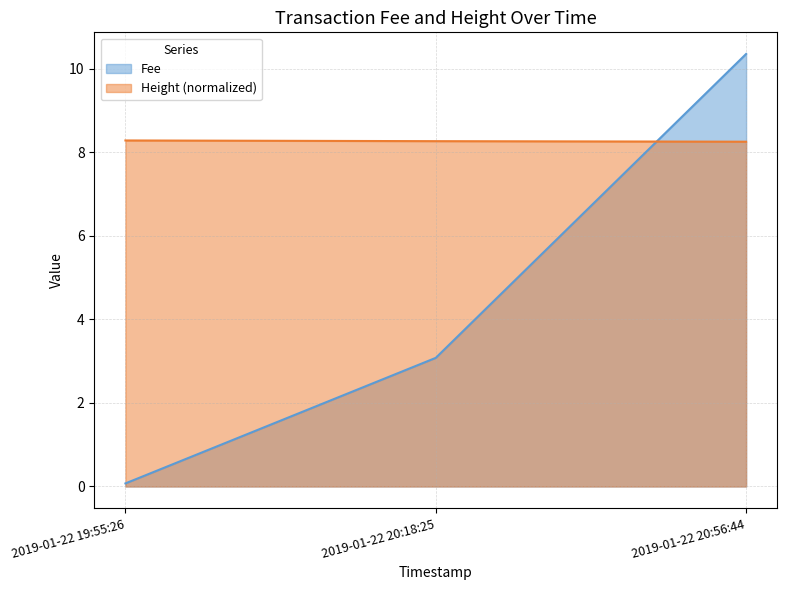

What is the sum of the Height values at 2019-01-22 20:18:25 and 2019-01-22 20:56:44?

16.5